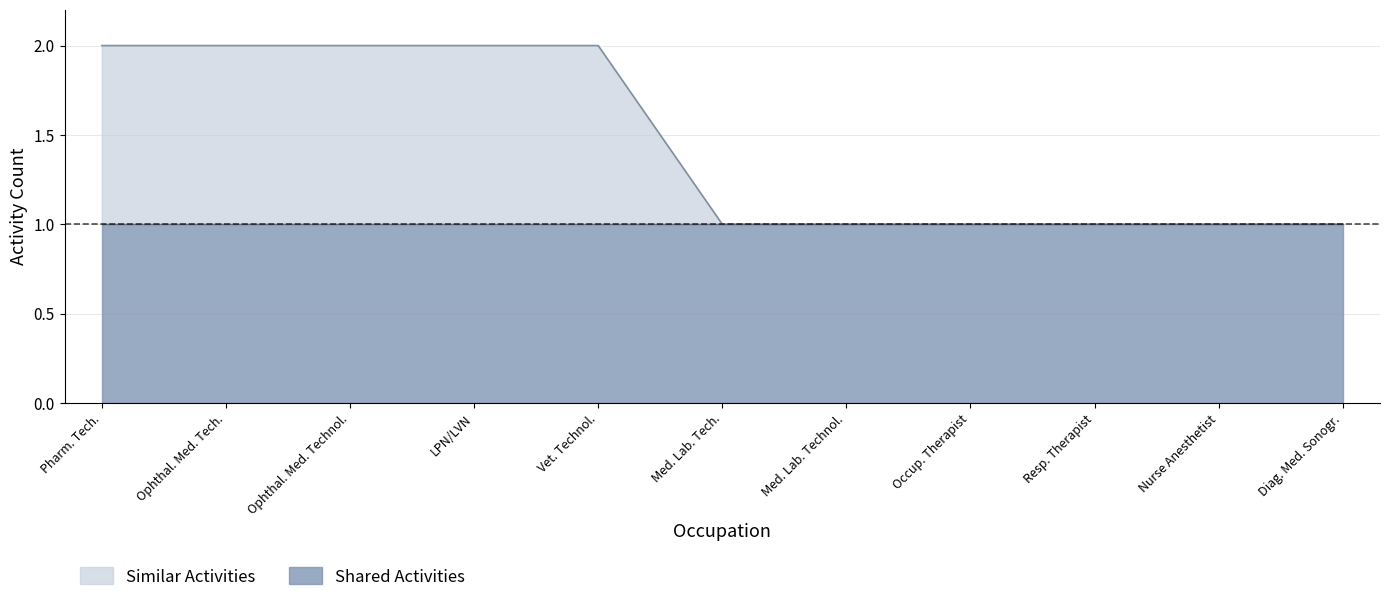

What is the value of the 10th point from the left?

1